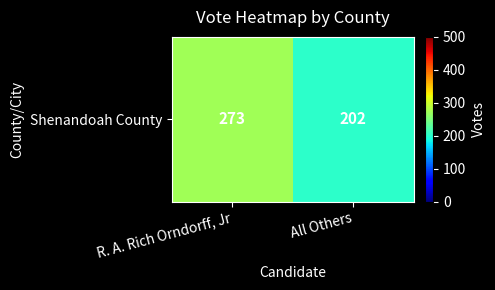

The value at R. A. Rich Orndorff, Jr is 273. True or false?

True